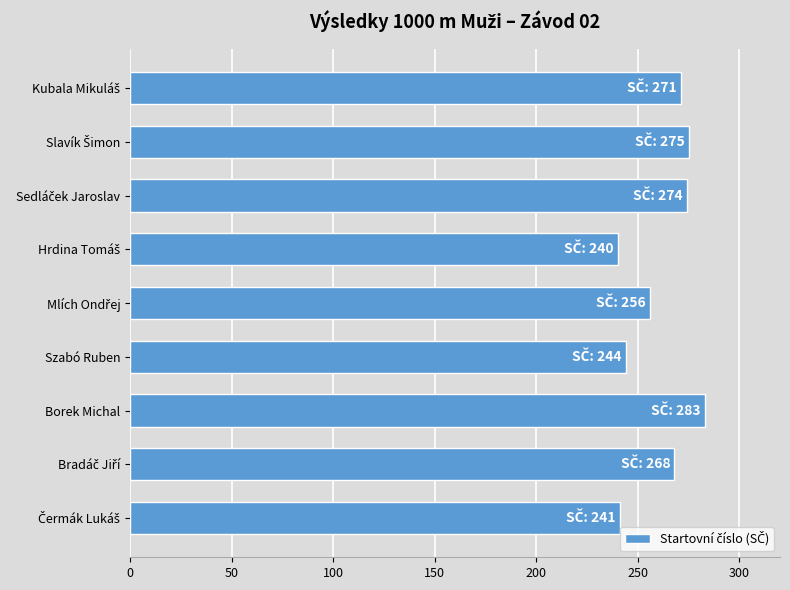

Is it true that the value at Szabó Ruben is 112?

False